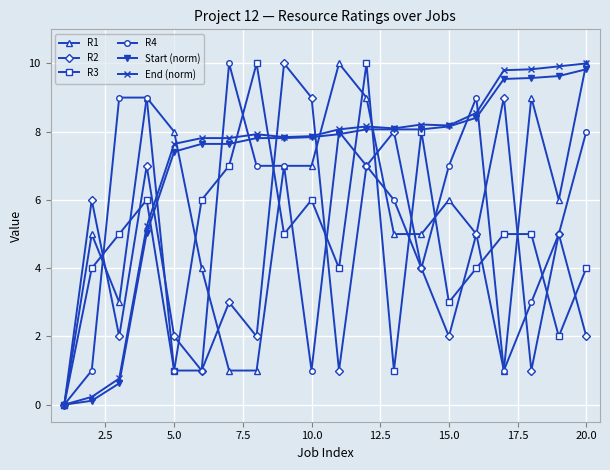

In R2, how many points are lower than both neighbors (excluding endpoints)?

6